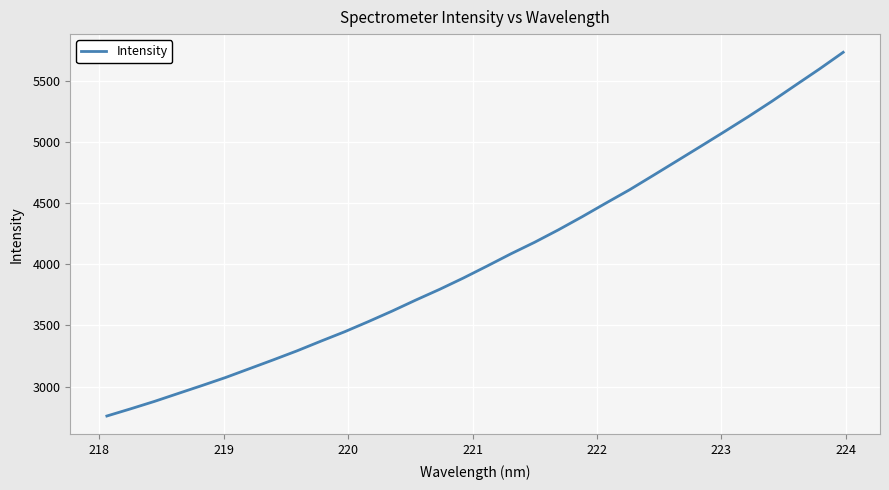

Is this an area chart (filled region under the line)?

No